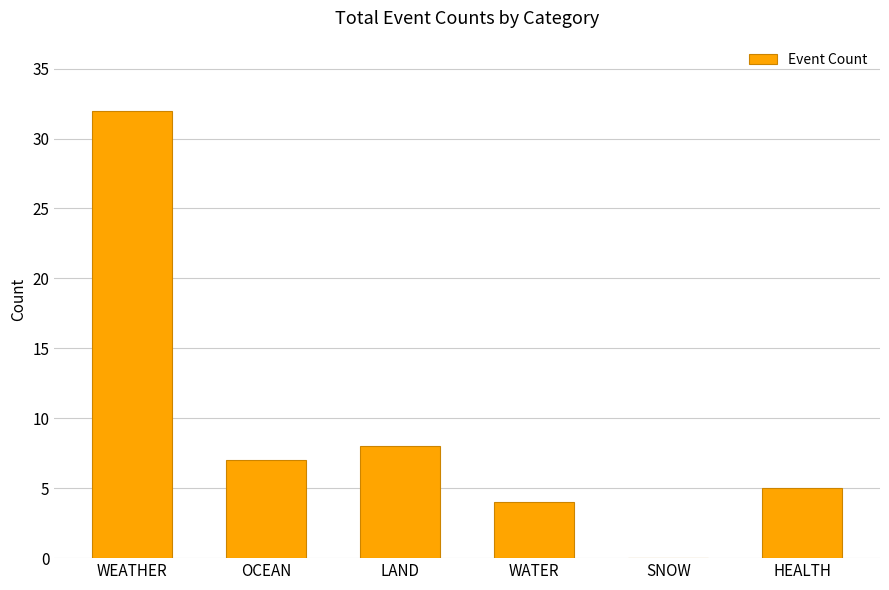

The chart shows a value of 2 at WATER. True or false?

False